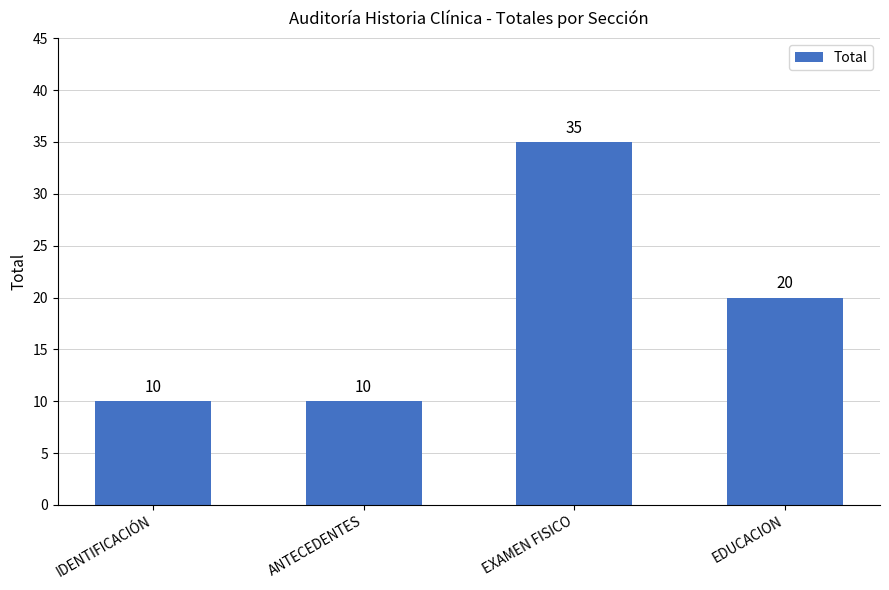

What is the smallest value displayed?

10